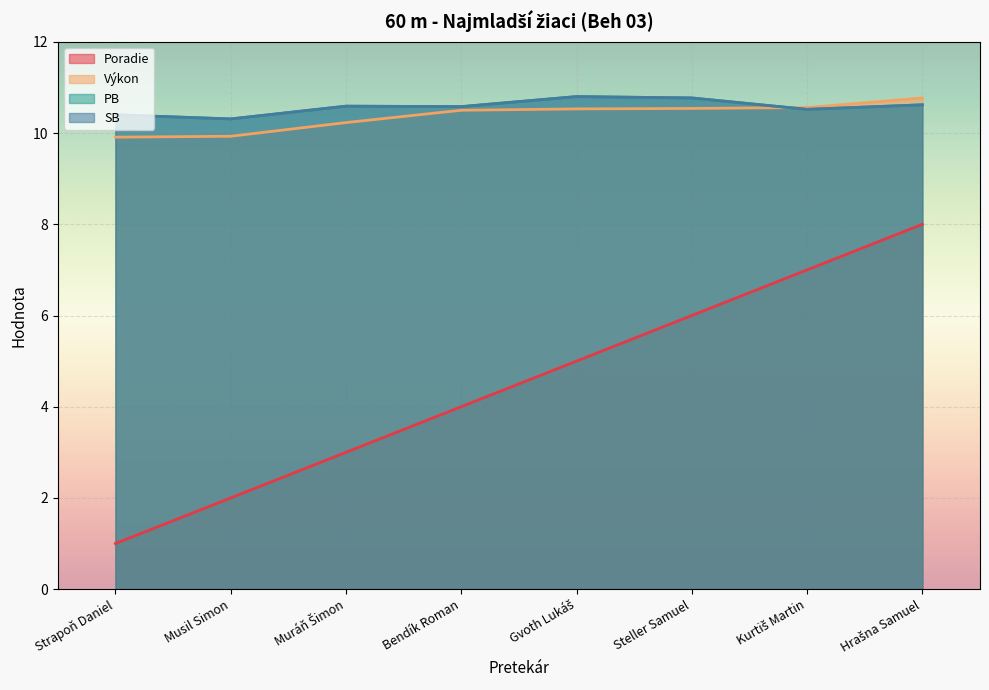

What is the approximate value of SB at Hrašna Samuel?

10.6